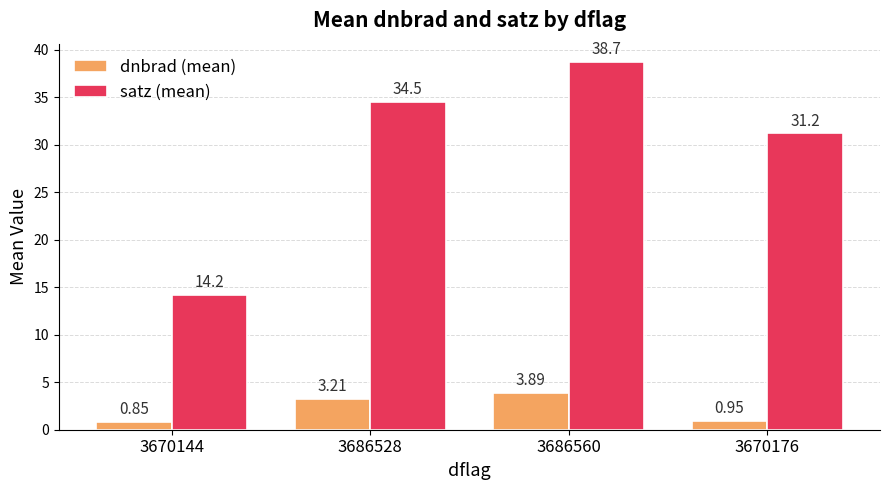

What are all the series names shown in the legend?

dnbrad (mean), satz (mean)